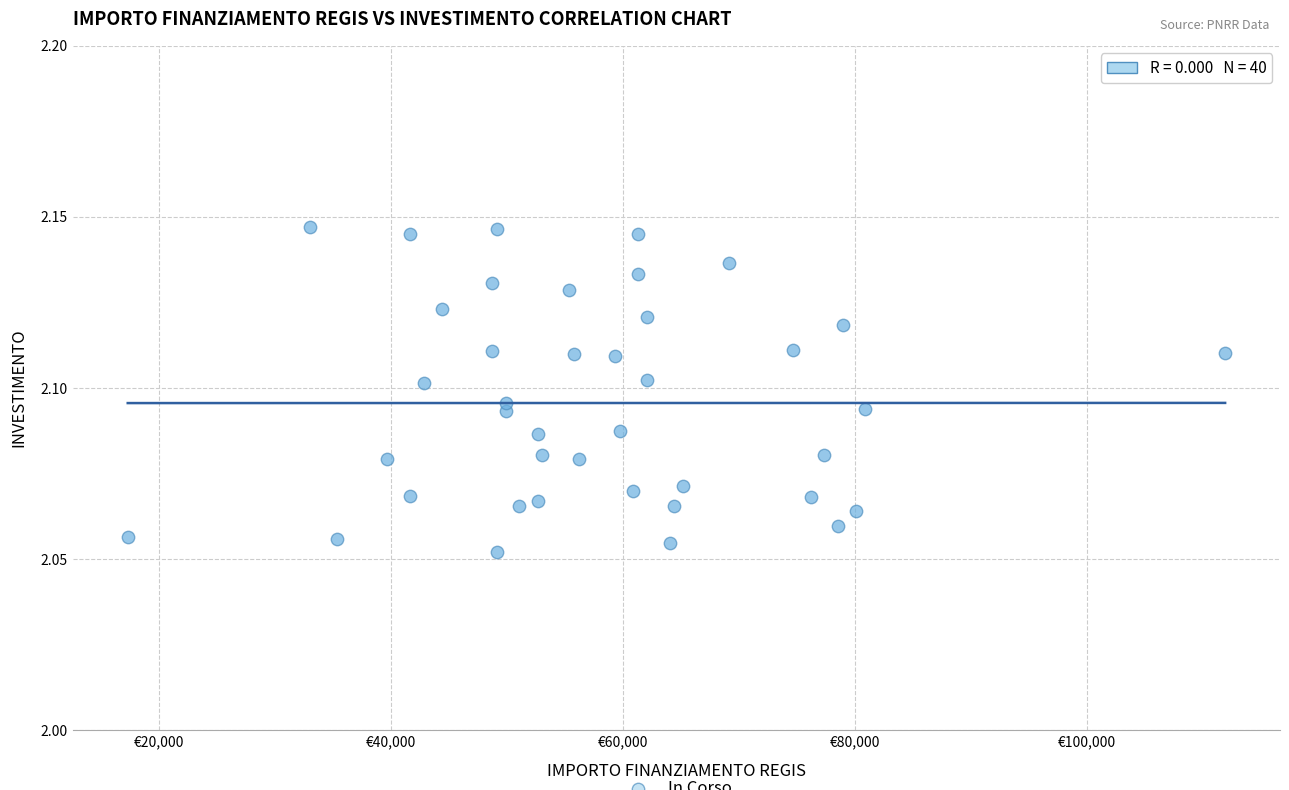

What is the range of X values (max minus min)?

94665.7